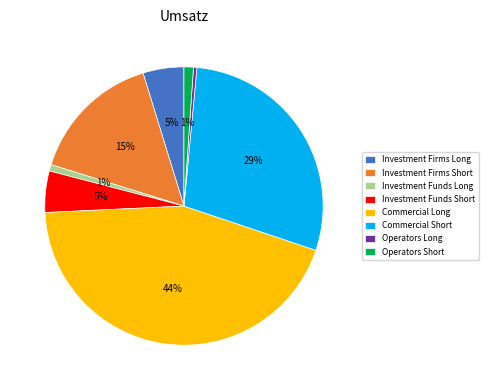

Is Commercial Short the majority of the pie?

No